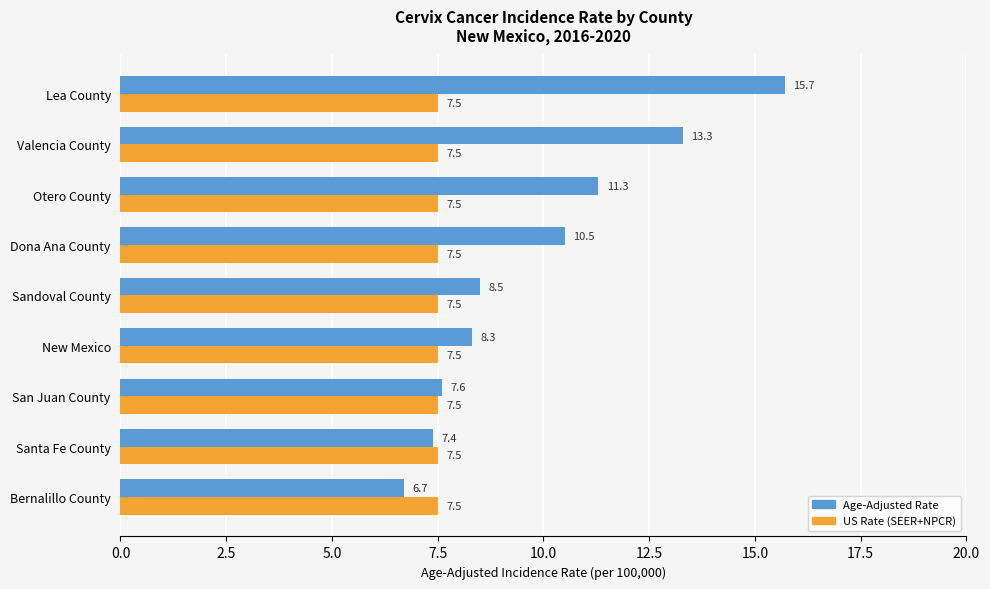

At which label is Age-Adjusted Rate closest to 11?

Otero County